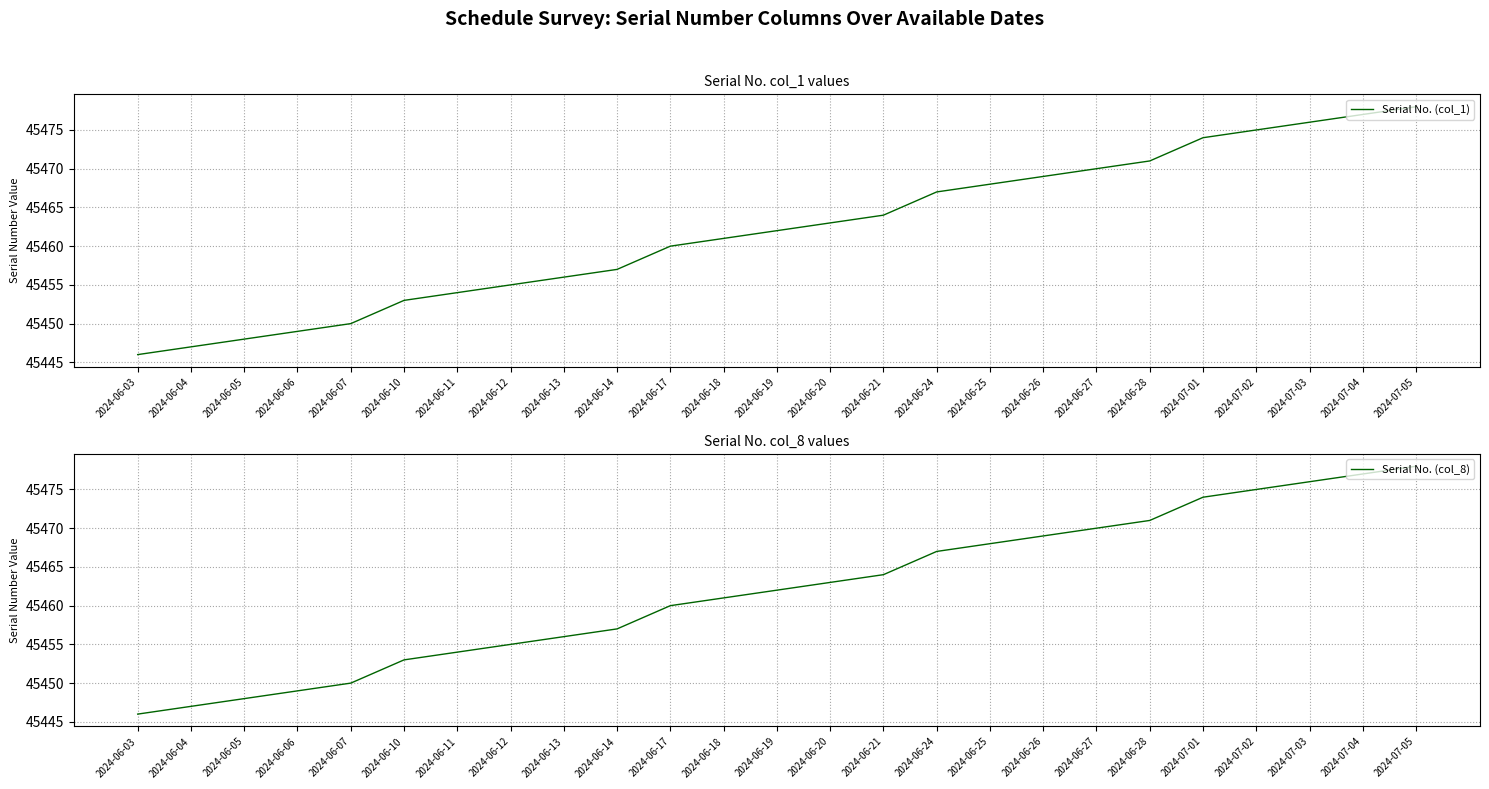

What is the average value of the Serial No. (col_1) series?

45462